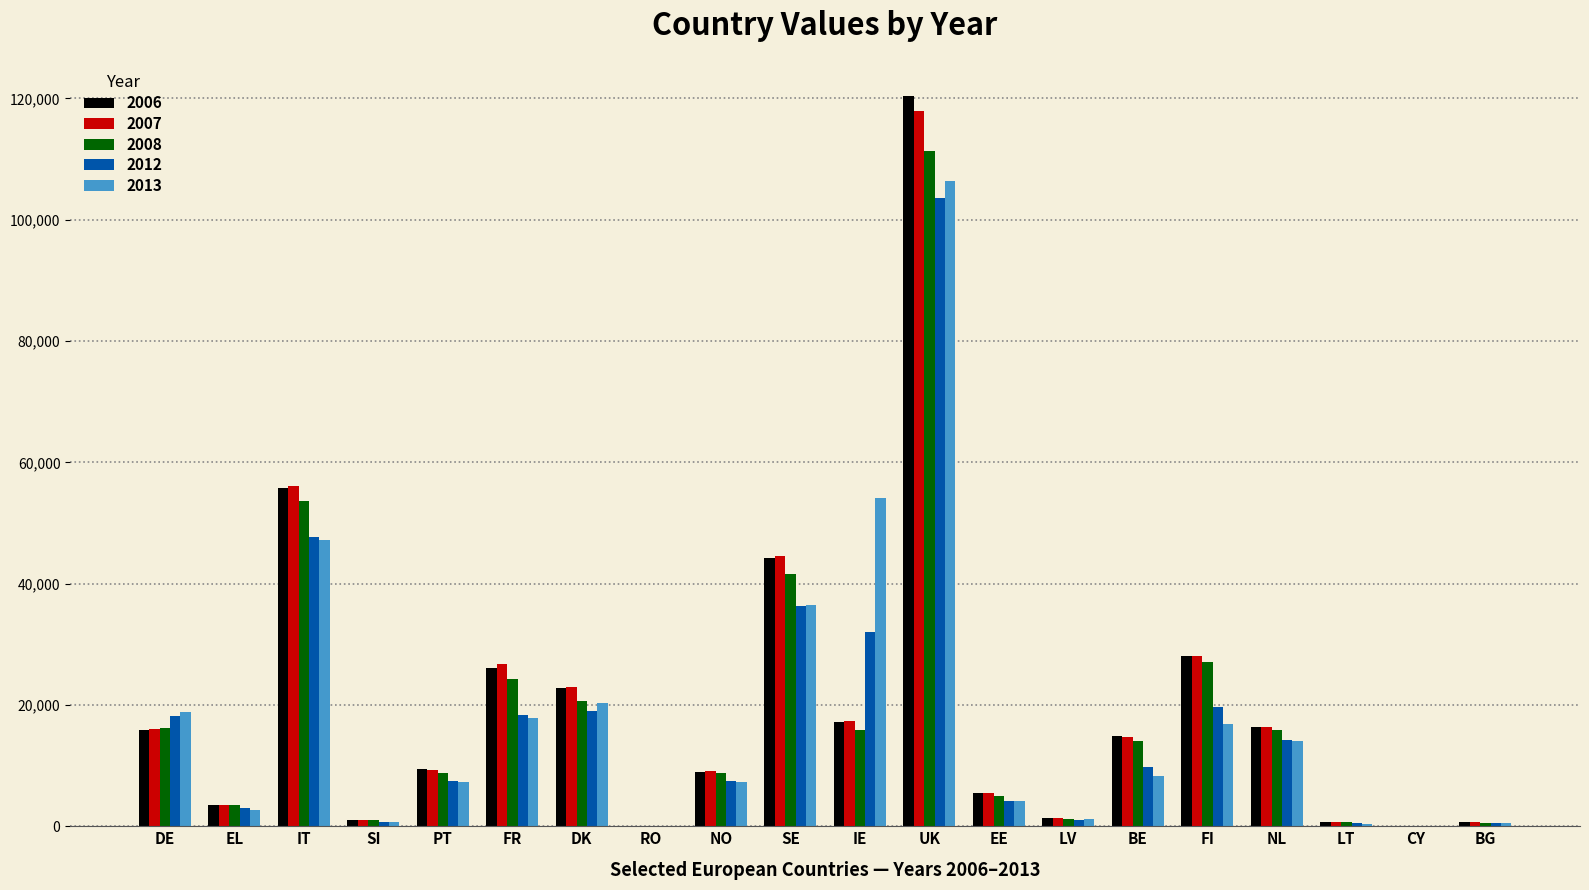

What is the total value across all series at NL?

76960